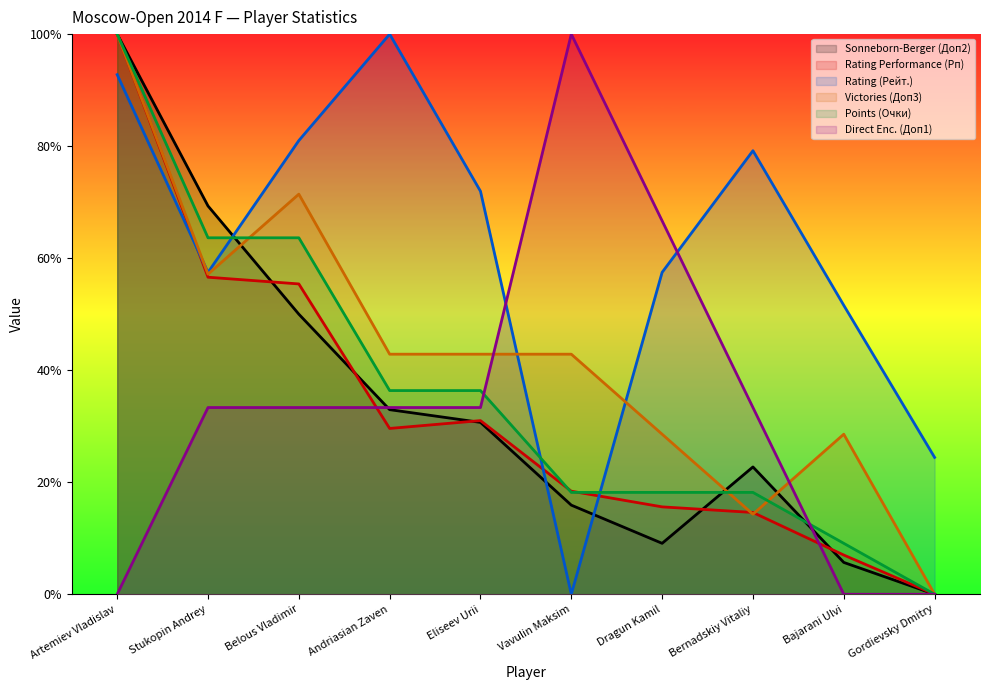

Rank the series at Belous Vladimir from highest to lowest value.

Rating (Рейт.), Victories (Доп3), Points (Очки), Rating Performance (Рп), Sonneborn-Berger (Доп2), Direct Enc. (Доп1)